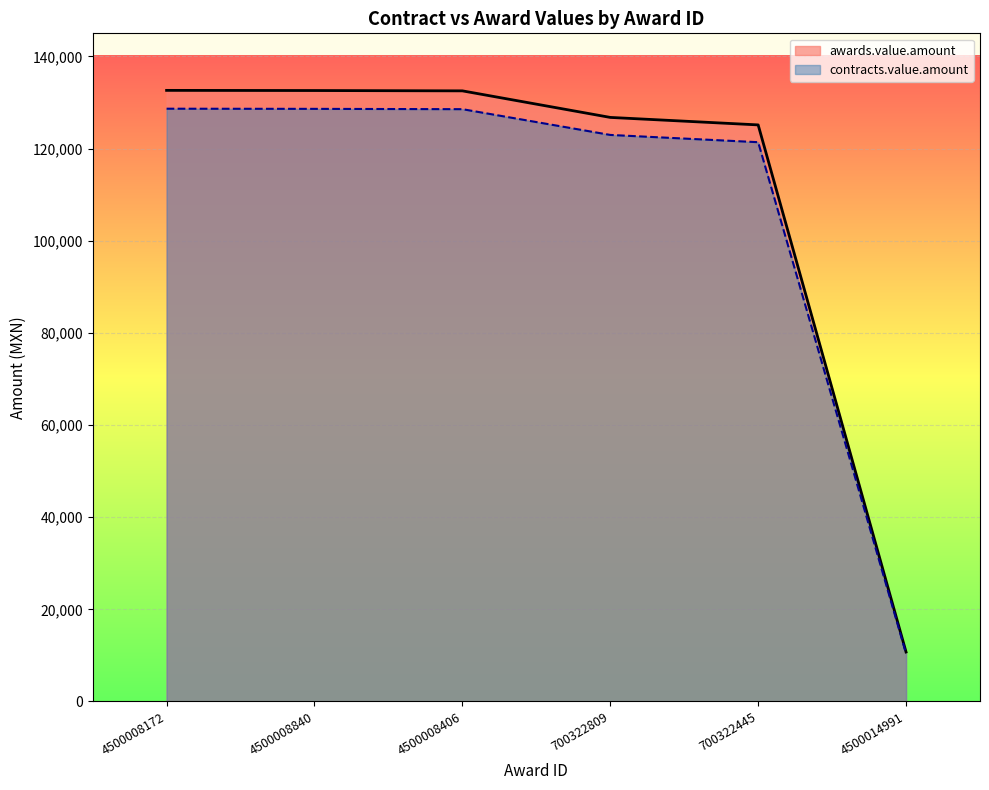

Reading left to right, extract all data points from this chart.

awards.value.amount: 132621.0	132586.0	132516.0	126752.4	125127.6	10729.0
contracts.value.amount: 128642.4	128608.4	128540.5	122949.8	121373.8	10407.1